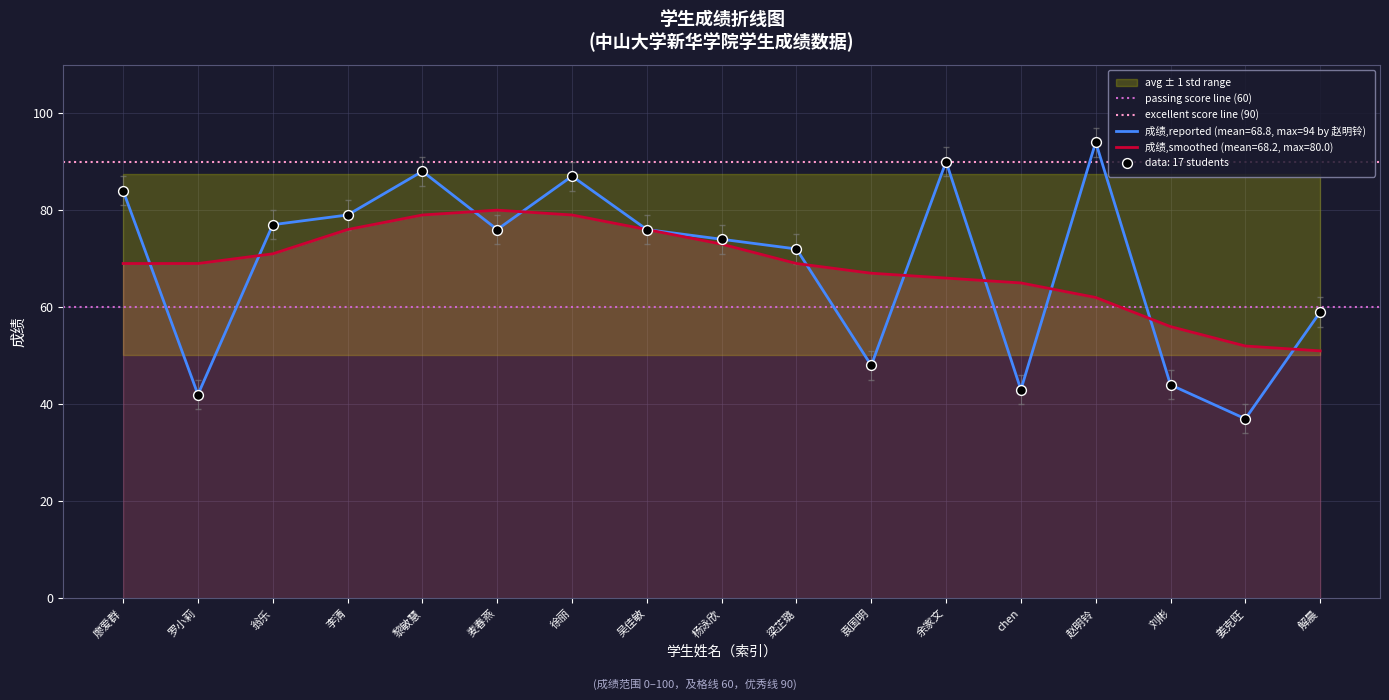

Which series has the widest spread of Y values?

passing score line (60)